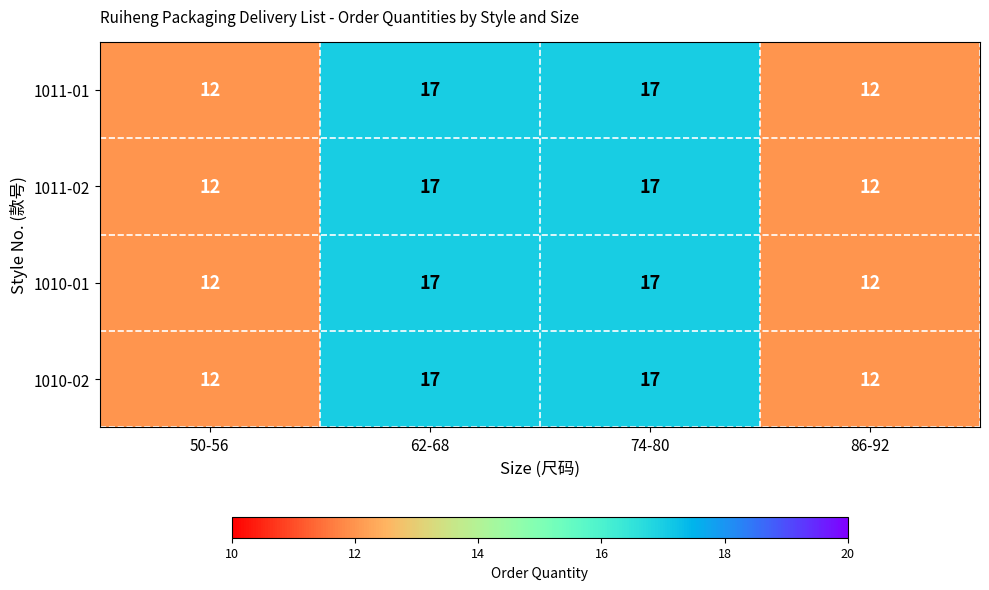

What is the total value across all series at 74-80?

68